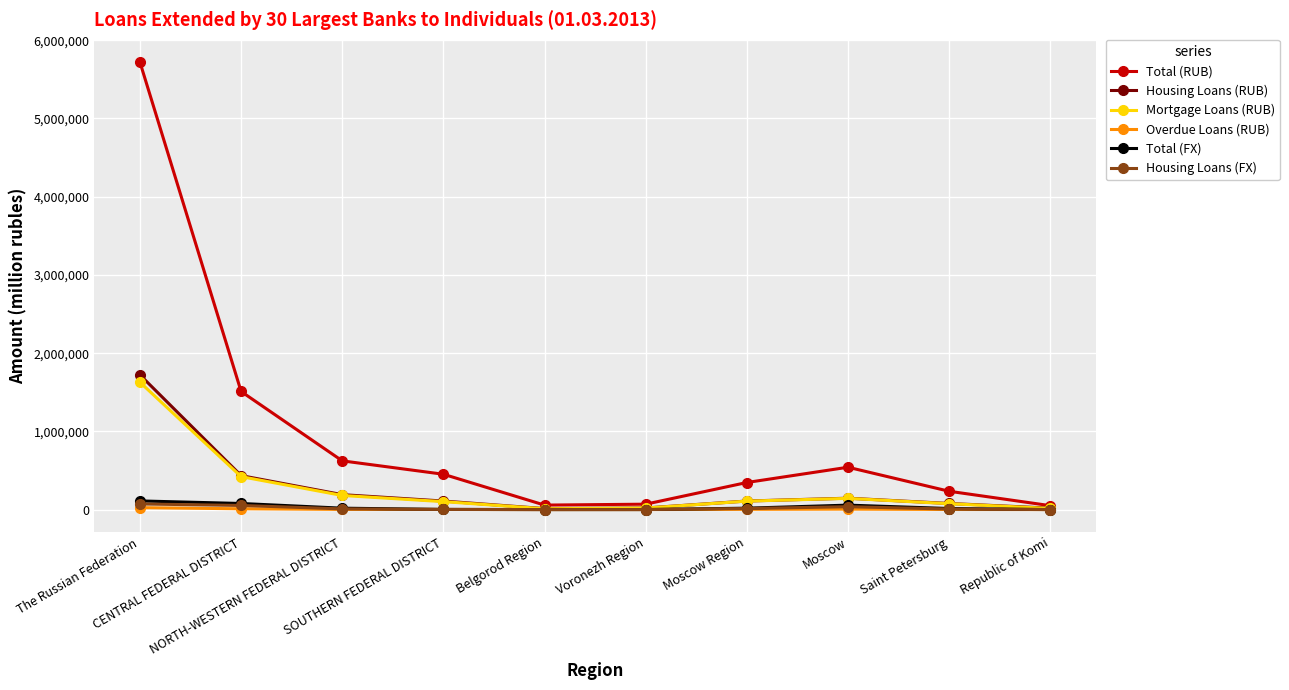

What is the total value across all series at Moscow?

929433